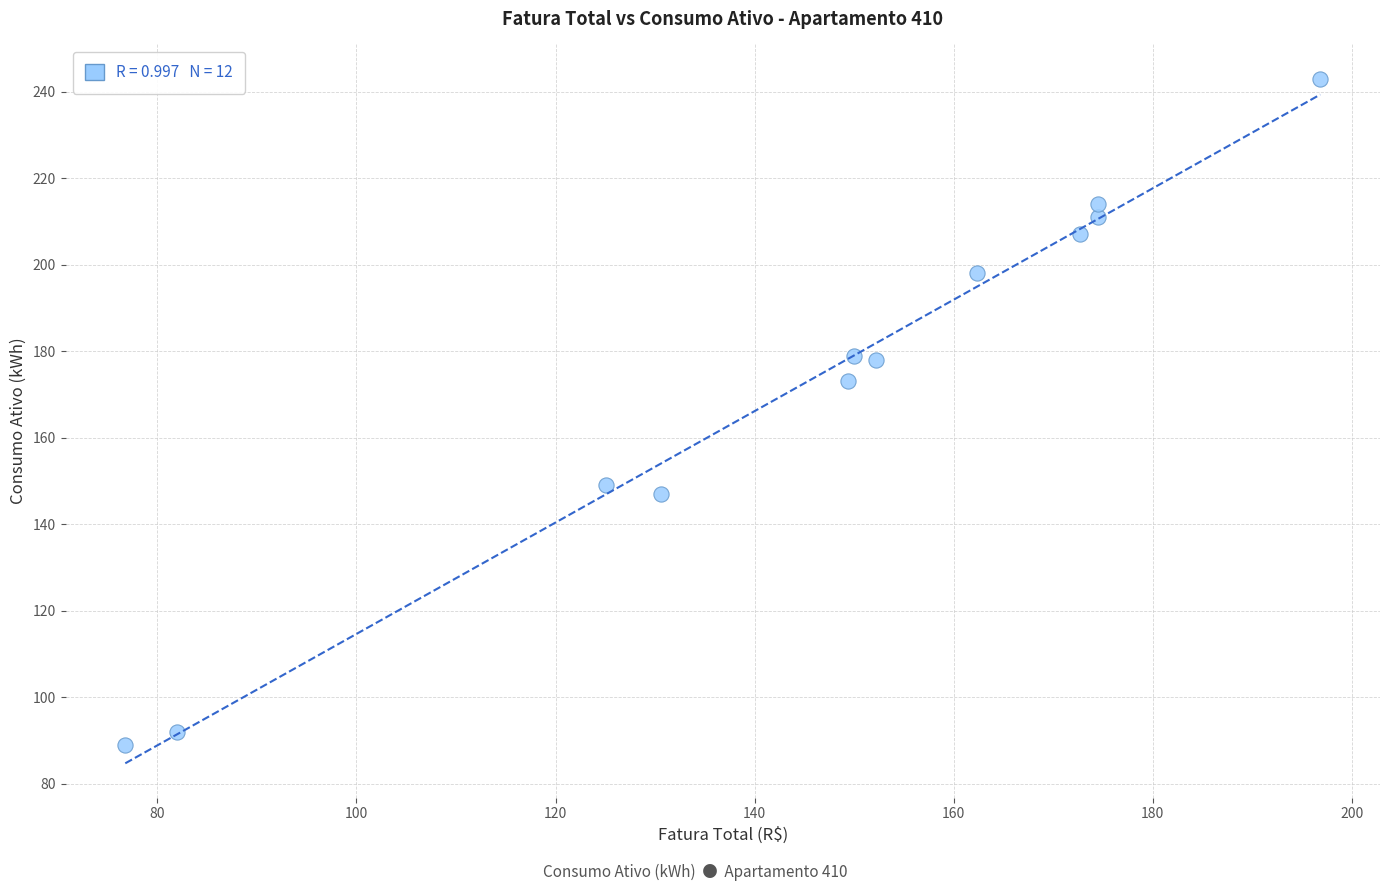

What Y value in the scatter plot is closest to 166?

173